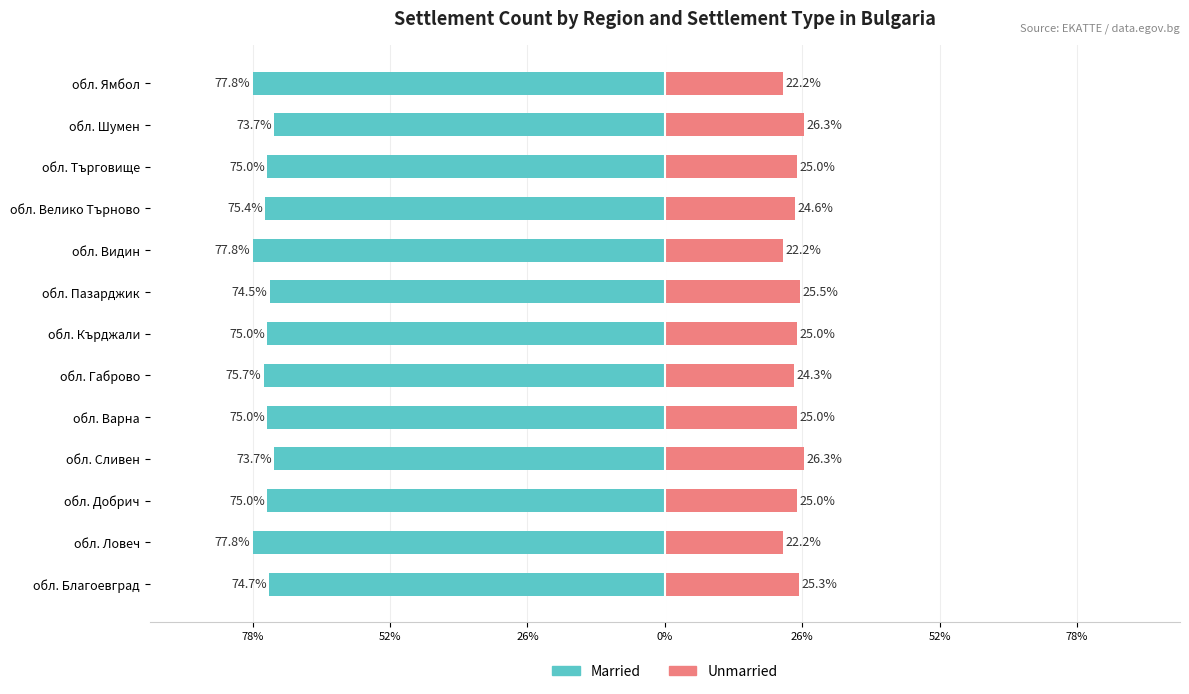

Rank the series at обл. Габрово from lowest to highest value.

Married, Unmarried